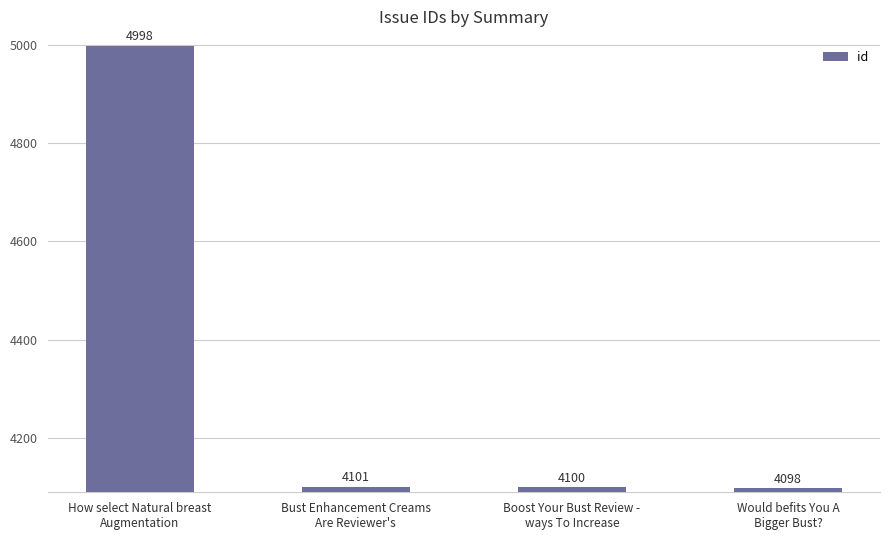

What is the ratio of the value at Would befits You A
Bigger Bust? to the value at How select Natural breast
Augmentation?

0.8